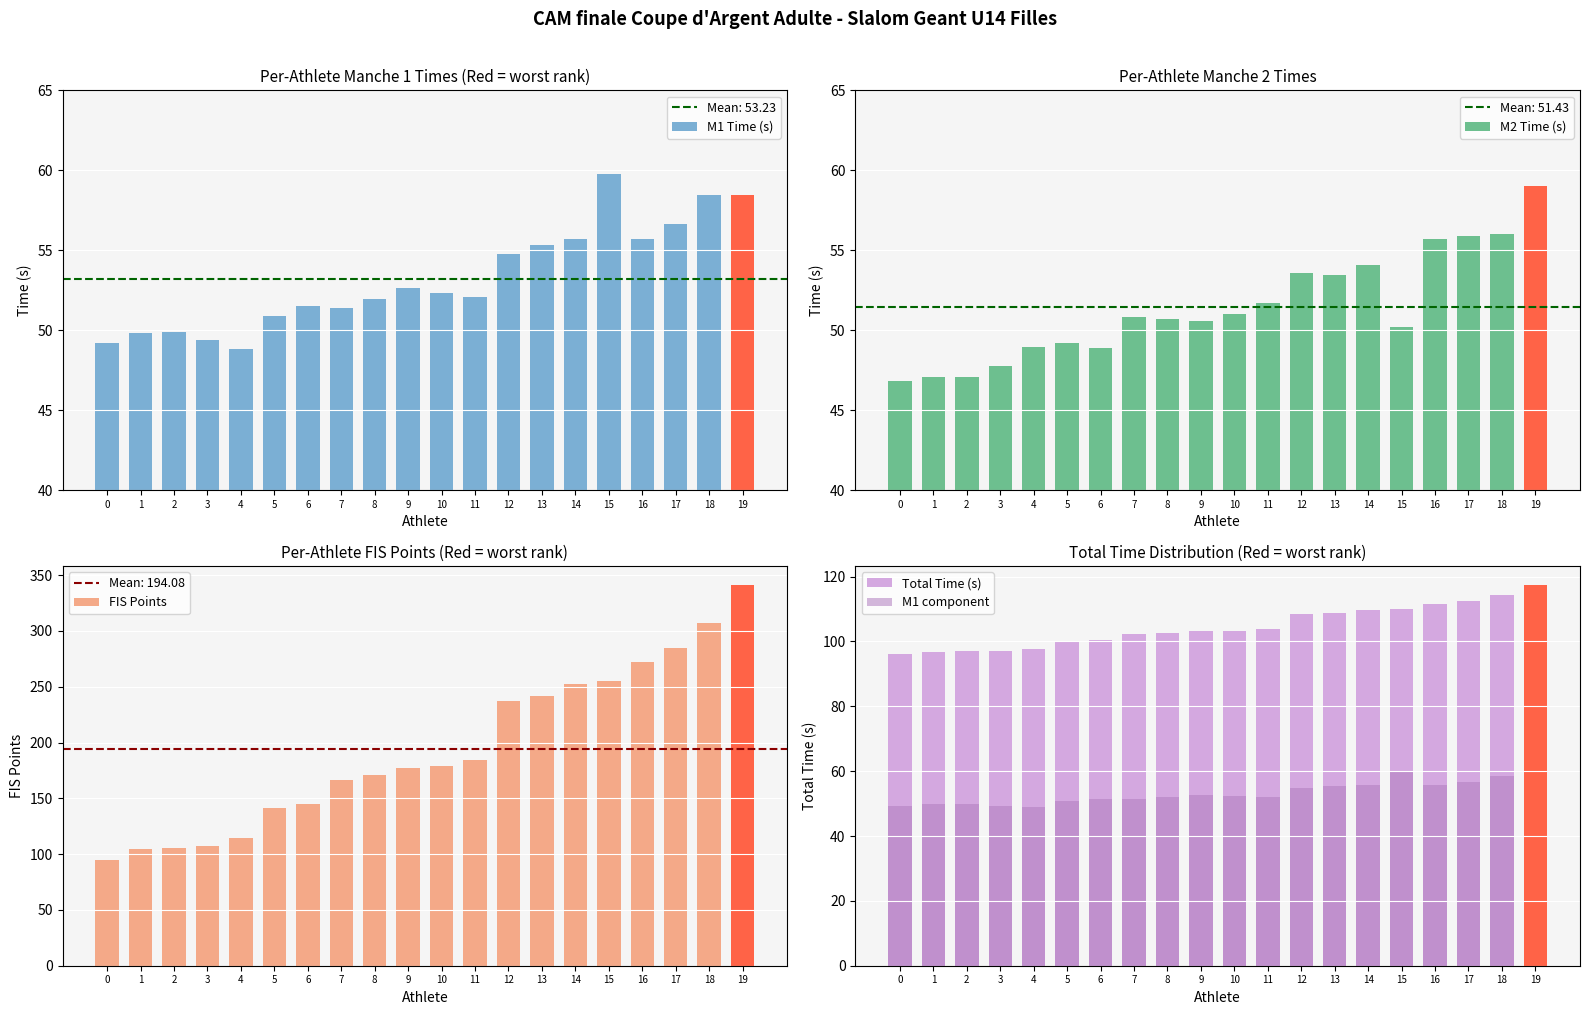

What is the difference between the maximum and minimum values in the M2 Time (s) series?

12.2